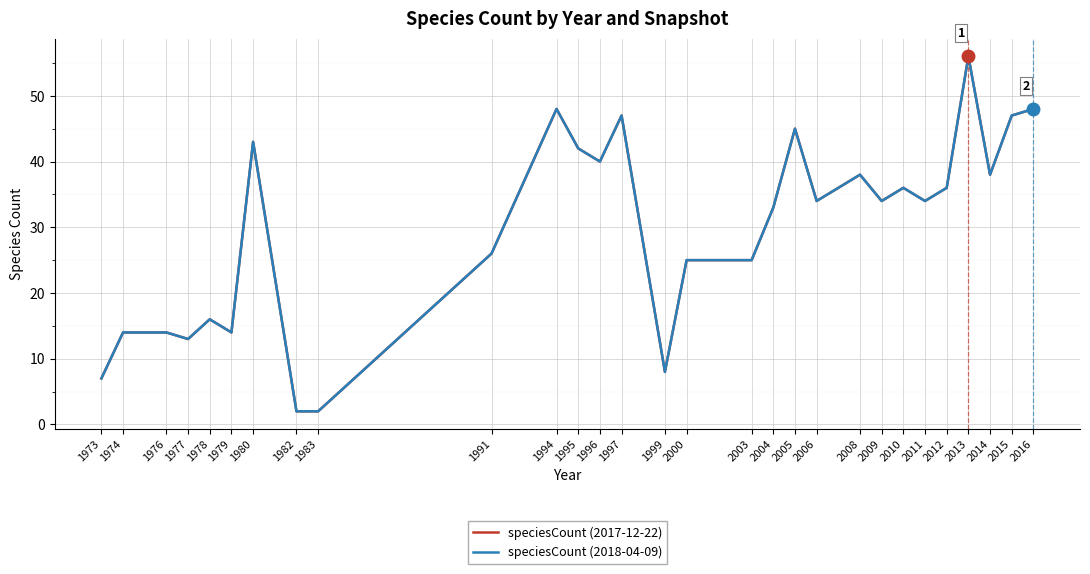

Does the chart have visible grid lines?

Yes